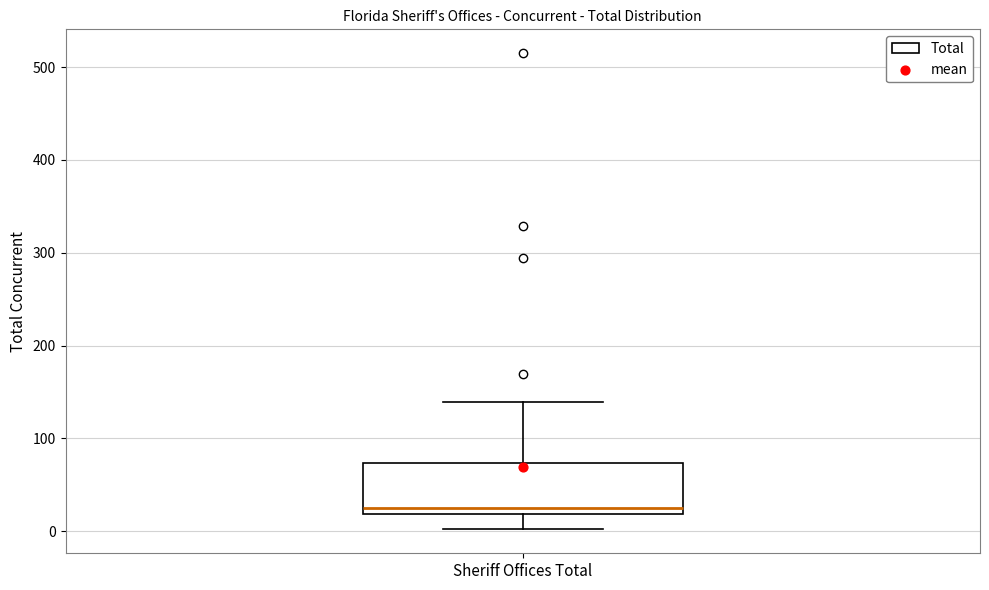

Read this box plot against the y-axis: the position of the median line, the range covered by the box, and the ends of both whiskers. The values are not printed on the chart, so give them approximately, as read against the axis.

median 30, box 20 to 70, whiskers 0 to 140